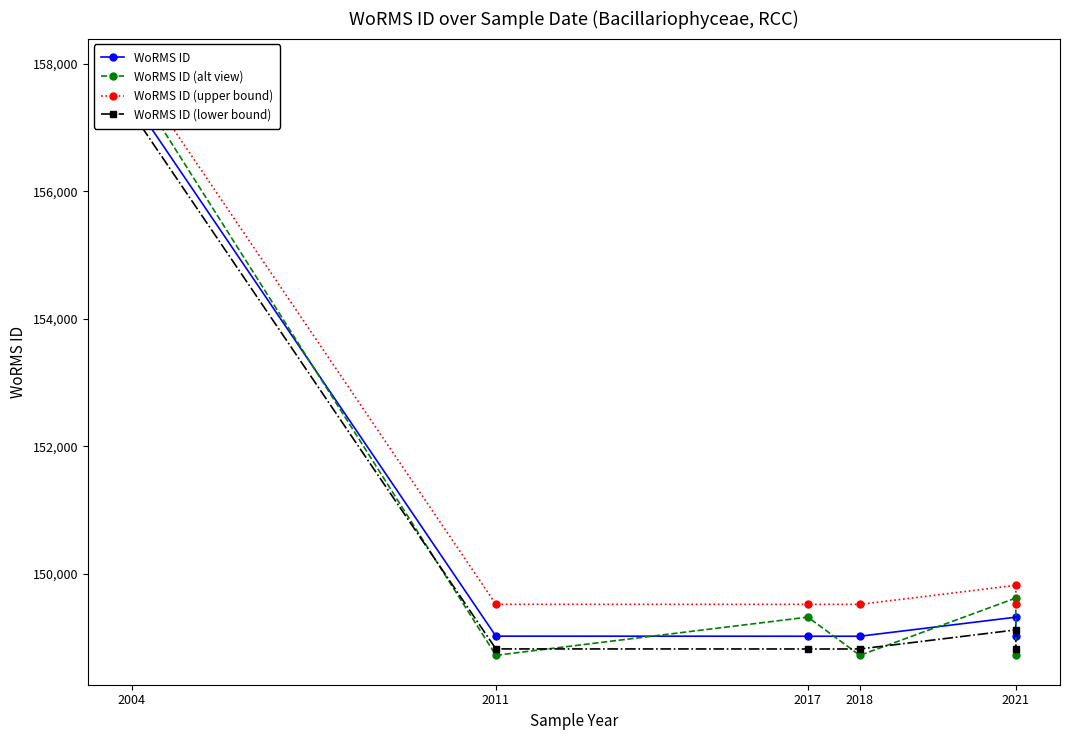

The value of WoRMS ID (upper bound) at 2017 is 91428. True or false?

False